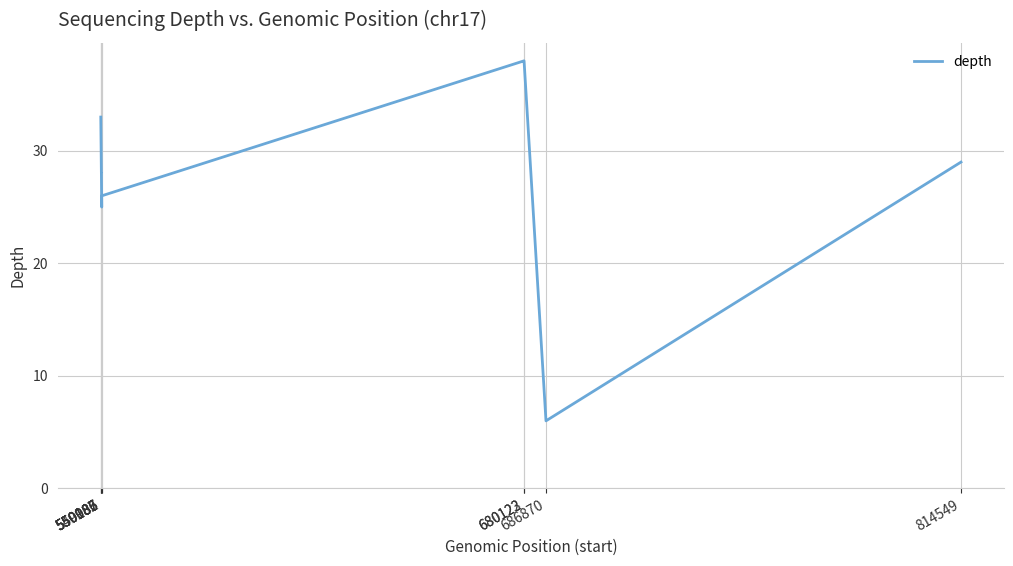

Is this an area chart (filled region under the line)?

No